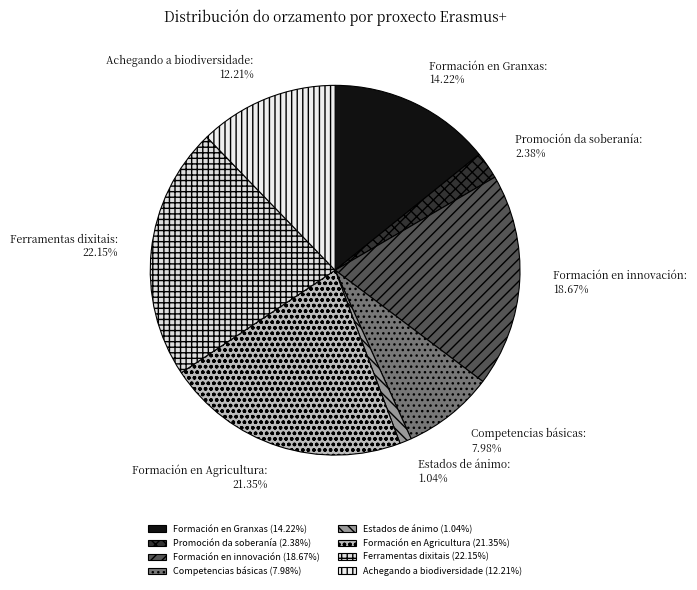

Which has a higher value, Ferramentas dixitais or Estados de ánimo?

Ferramentas dixitais